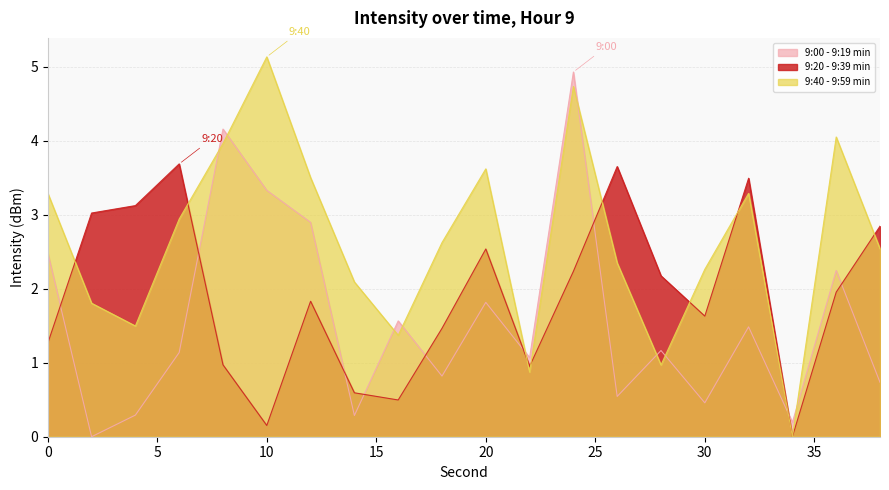

How many lines are shown in the chart?

3